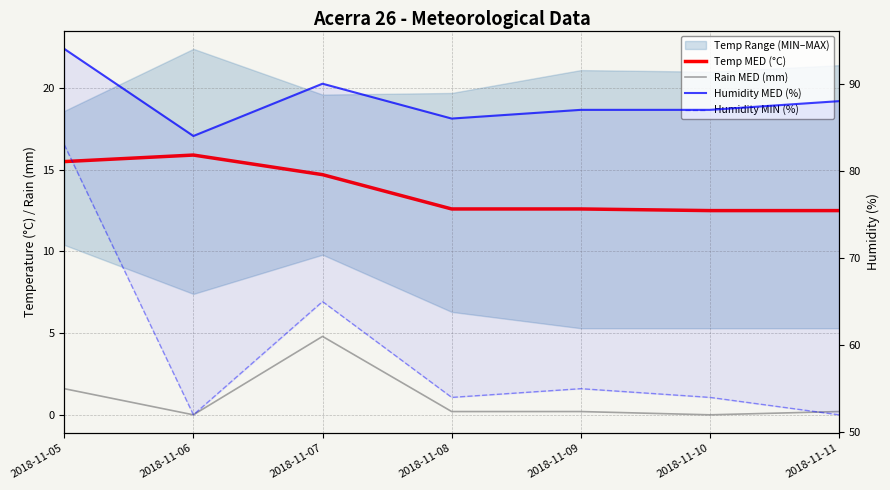

True or false: Humidity MED (%) and Rain MED (mm) intersect in this chart.

False